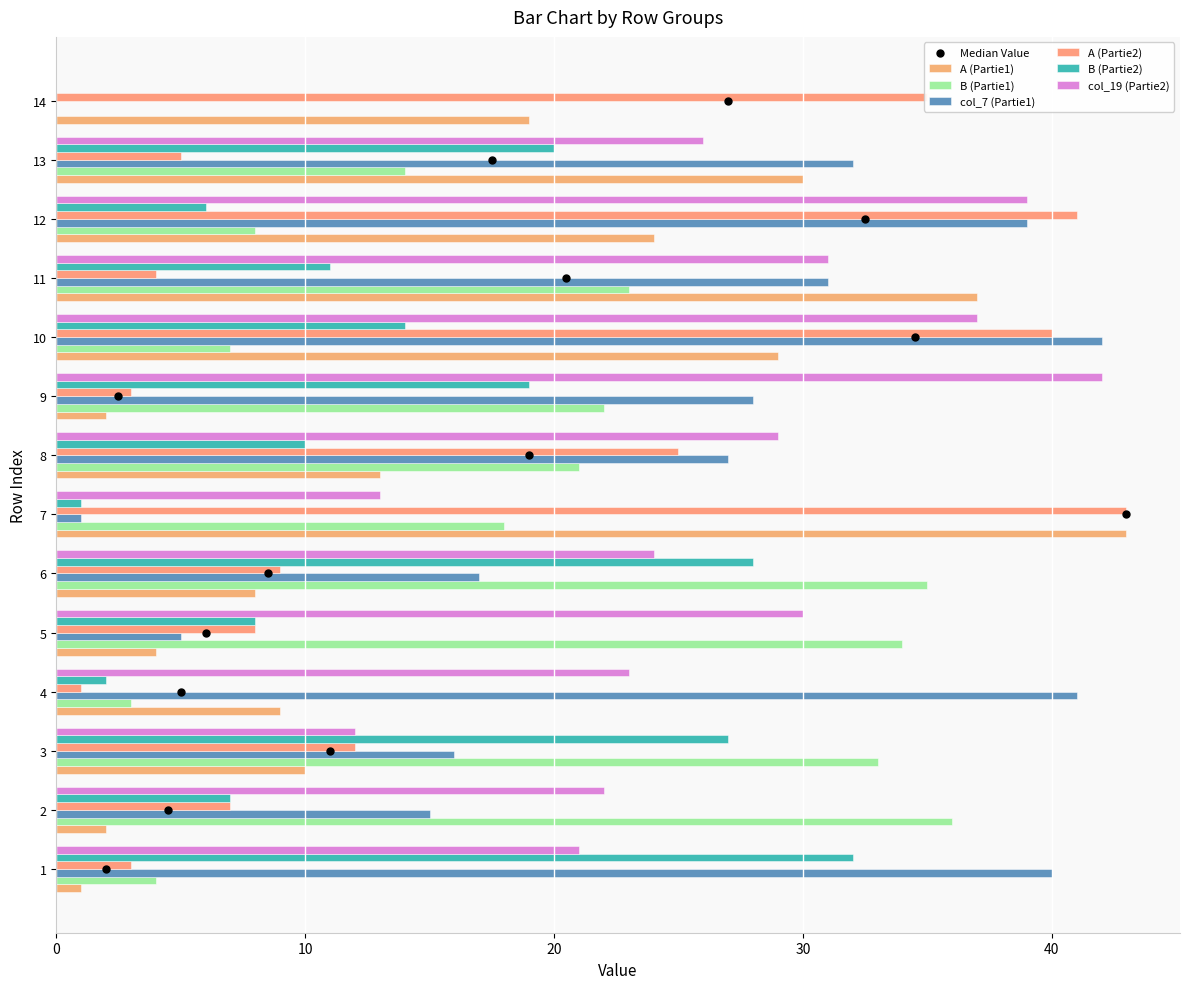

What is the total value across all series at 11?

137